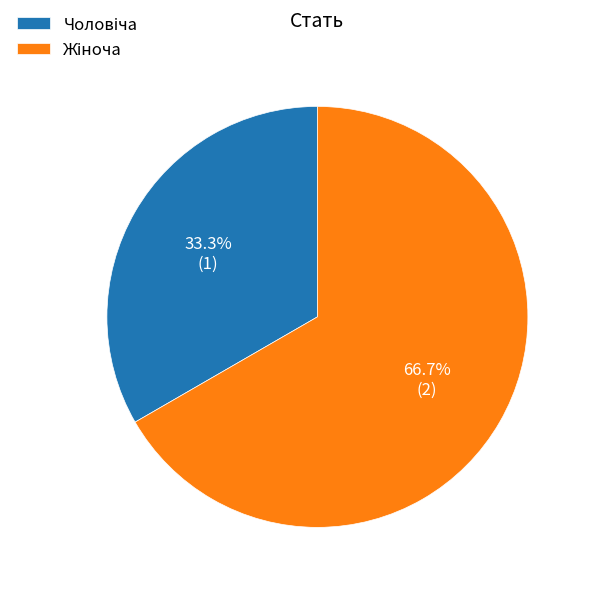

Does any single category account for the majority?

Yes